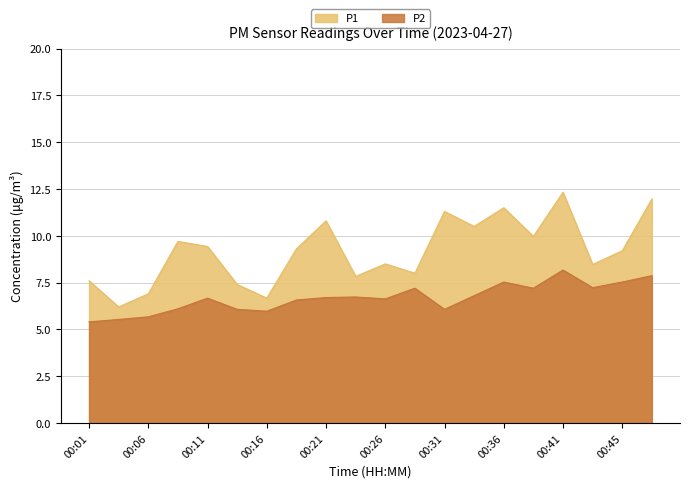

True or false: P2 and P1 cross at least once.

False